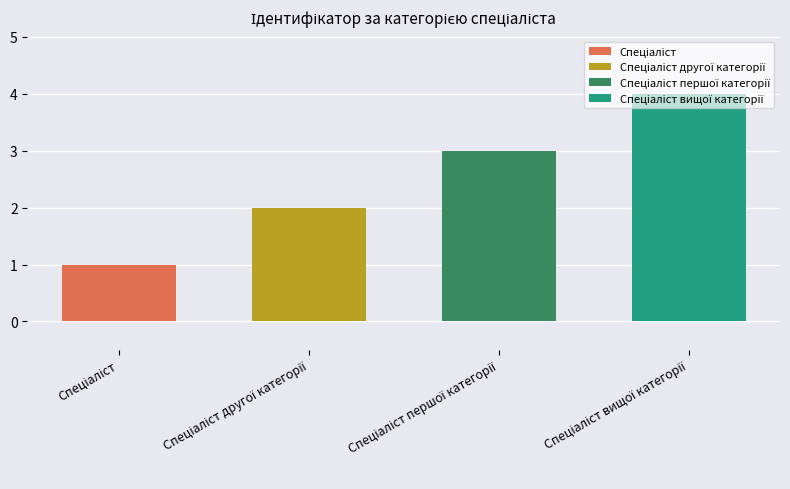

Which has a higher value, Спеціаліст or Спеціаліст другої категорії?

Спеціаліст другої категорії